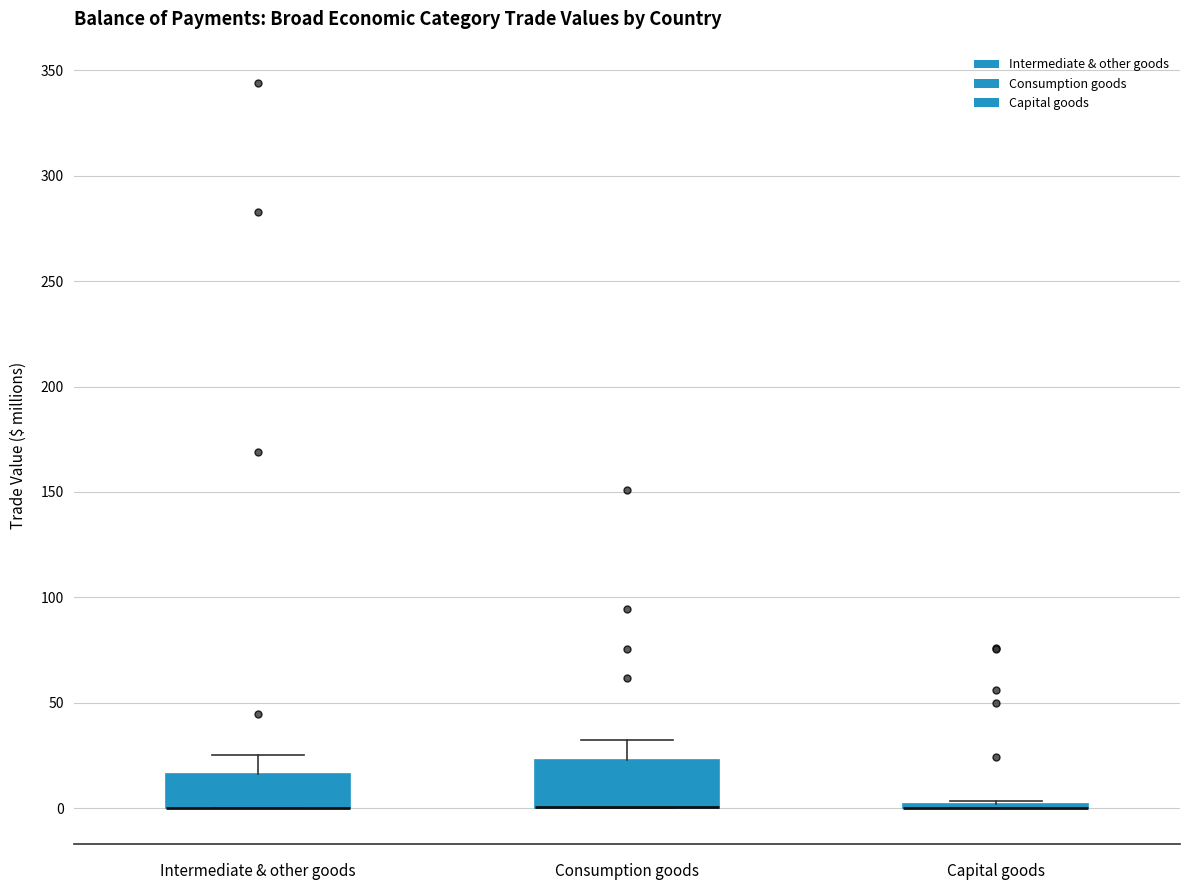

Reading left to right, read every box against the y-axis: the position of its median line, the range the box covers, and the ends of its whiskers. The values are not printed on the chart, so give them approximately, as read against the axis.

Intermediate & other goods: median 0 (drawn on the box's lower edge), box 0 to 15, whiskers 0 to 25
Consumption goods: median 0 (drawn on the box's lower edge), box 0 to 25, whiskers 0 to 35
Capital goods: box collapsed to a line at 0, whiskers 0 to 5